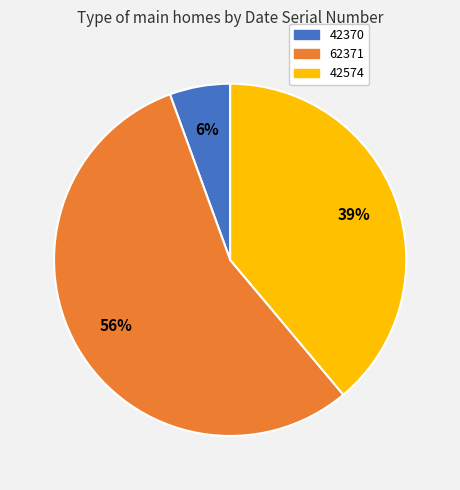

Which slice represents more than half of the pie?

62371